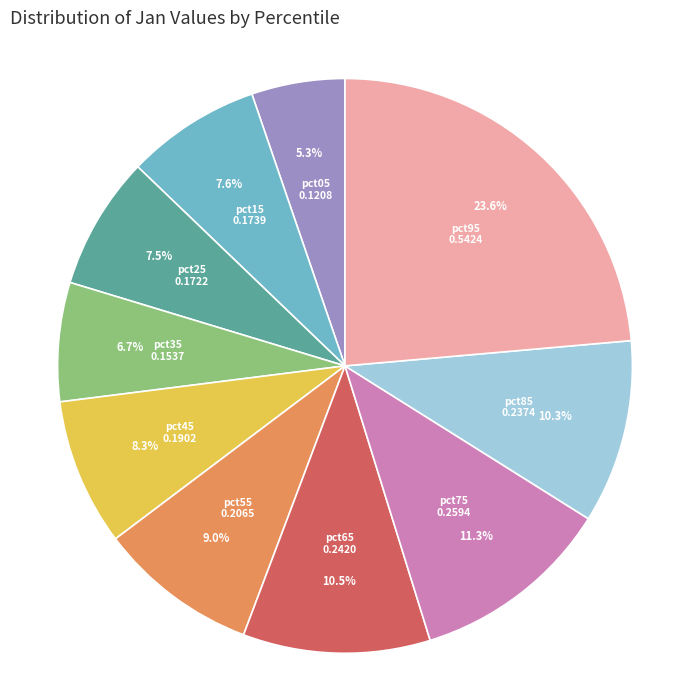

Does any single category account for the majority?

No